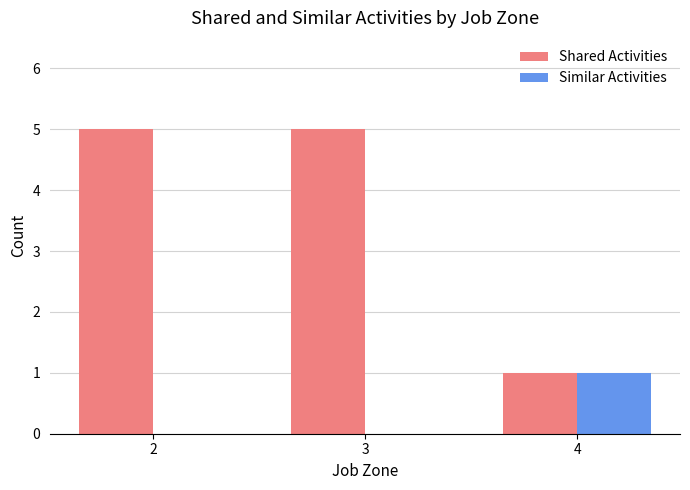

Which series changed the most between 3 and 4?

Shared Activities